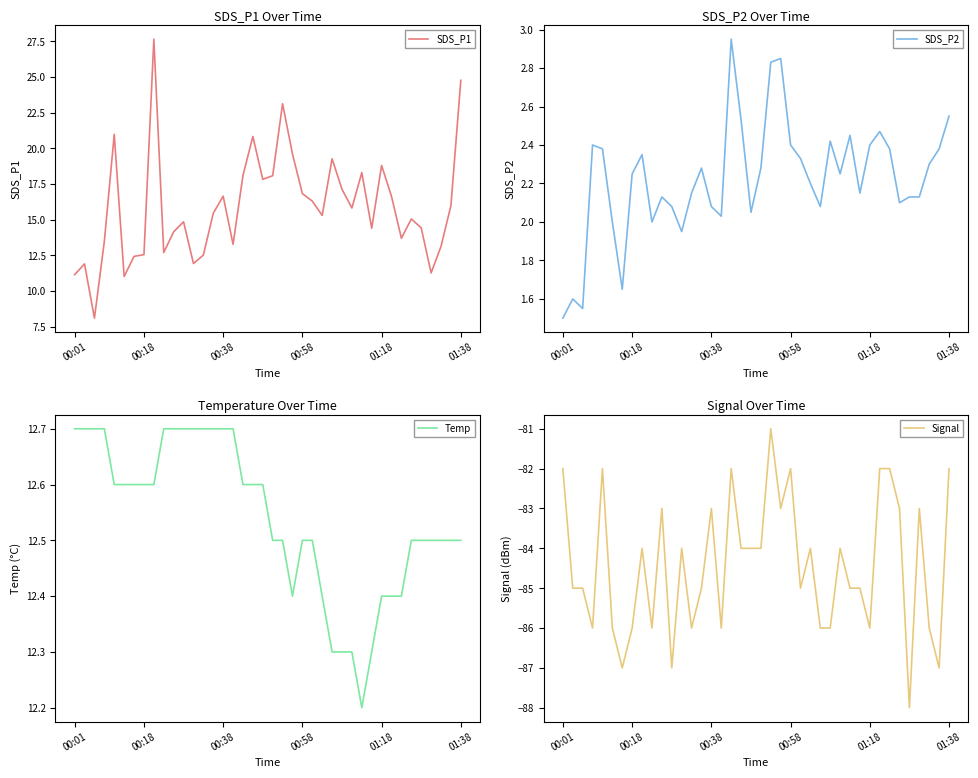

Which series has the largest range (max minus min)?

SDS_P1